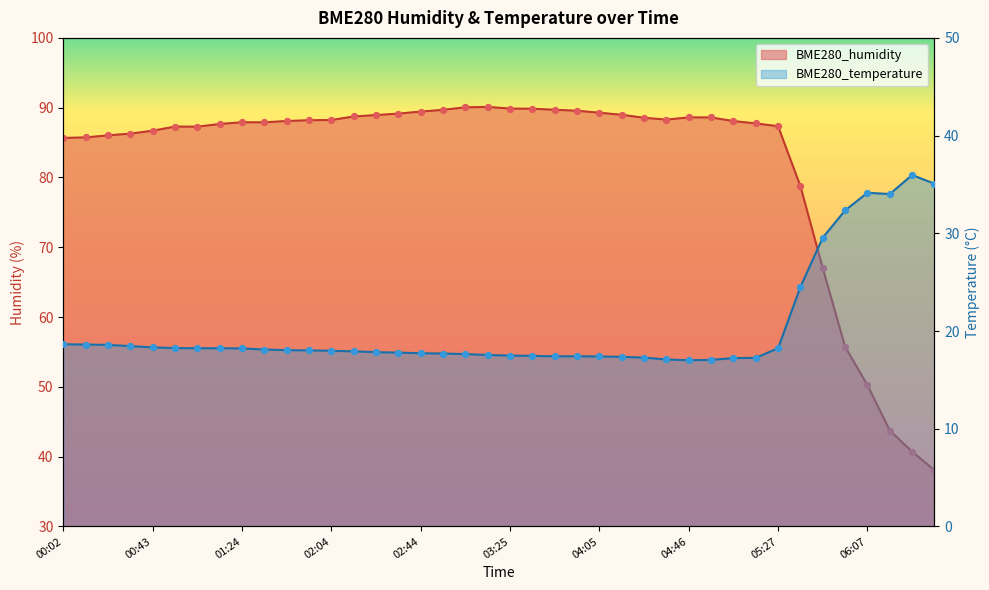

Which series has the largest total across all categories?

BME280_humidity